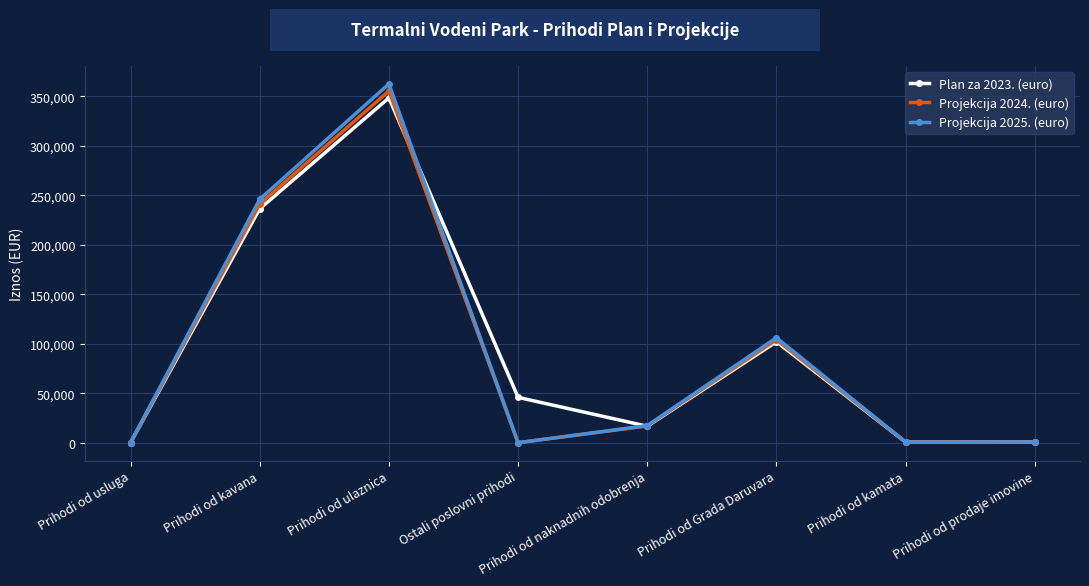

What are all the series names shown in the legend?

Plan za 2023. (euro), Projekcija 2024. (euro), Projekcija 2025. (euro)